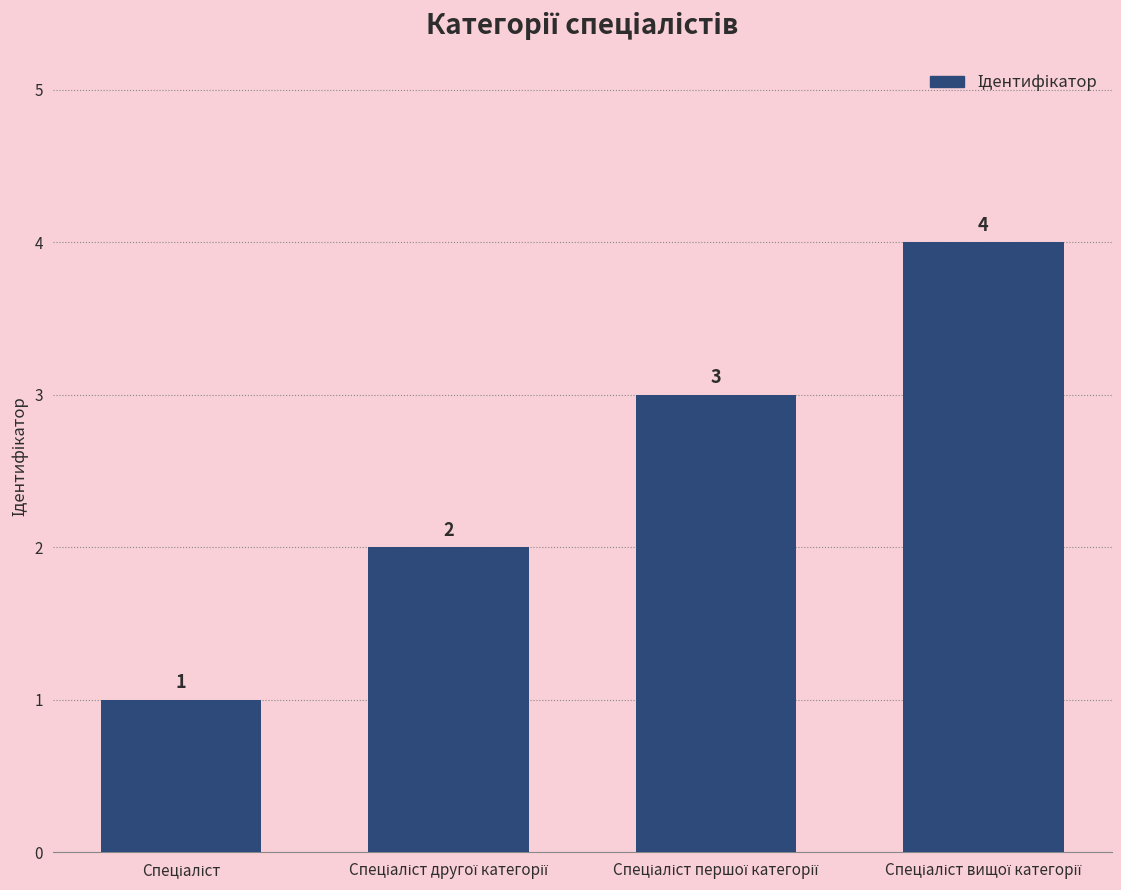

Does the chart contain stacked bars?

No